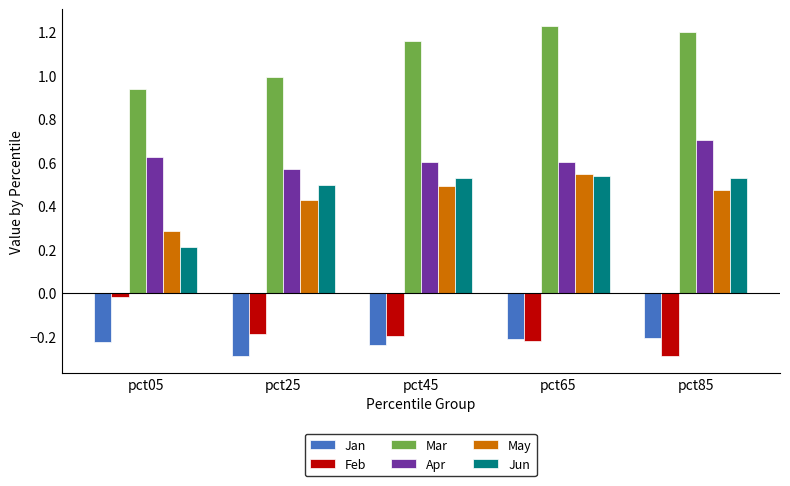

Is the value of Apr at pct05 greater than the value of Jan at pct25?

Yes